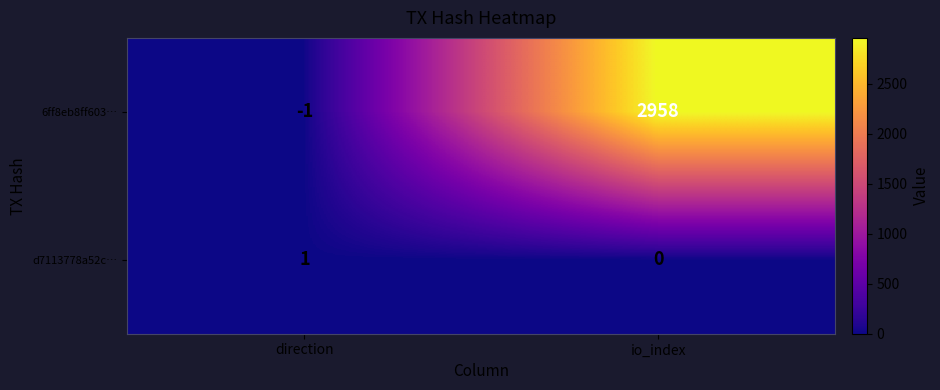

At direction, list the series in order from smallest to largest.

6ff8eb8ff603…, d7113778a52c…